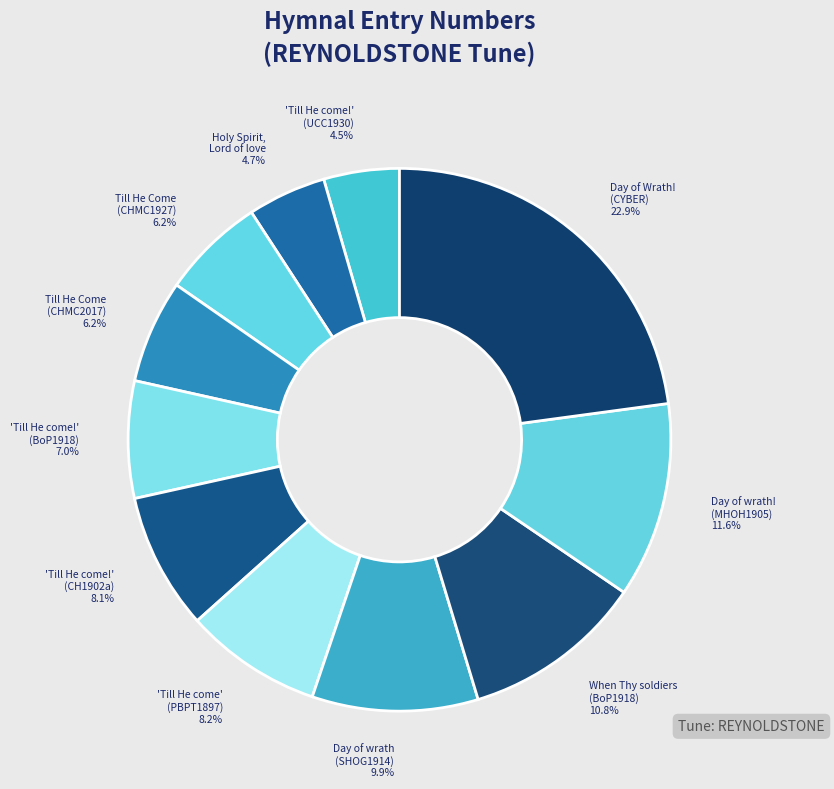

Between Till He Come (CHMC1927) 6.2% and Holy Spirit, Lord of love 4.7%, which is larger?

Till He Come (CHMC1927) 6.2%